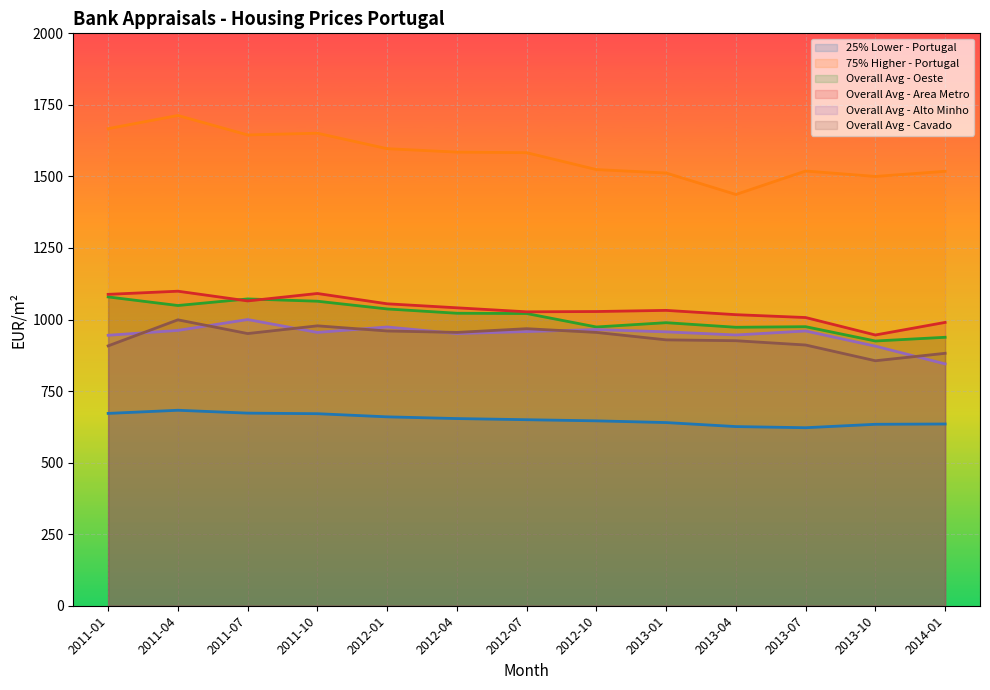

The Overall Avg - Oeste series shows 1674 at 2011-01. True or false?

False